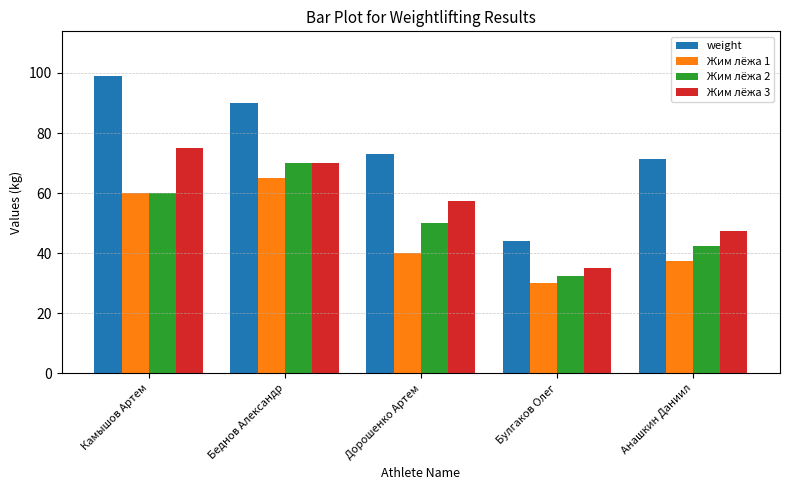

The Жим лёжа 3 series shows 35.1 at Беднов Александр. True or false?

False